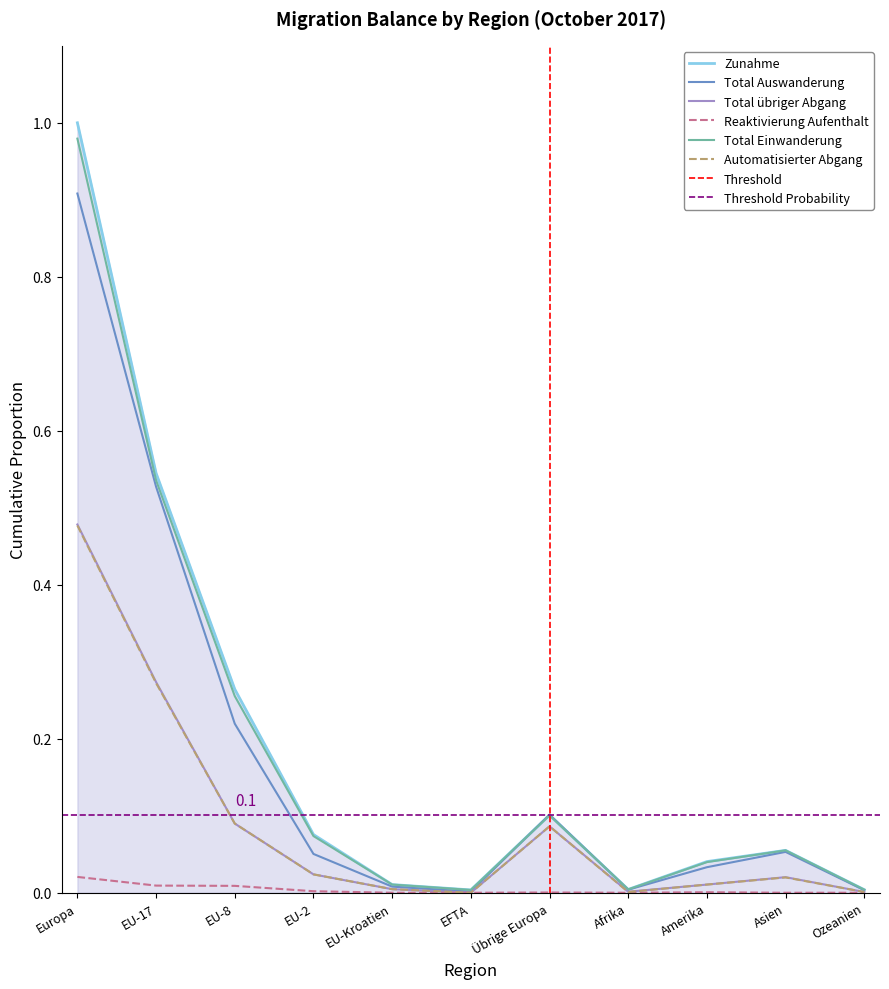

At which label does Total Auswanderung reach its peak?

Europa